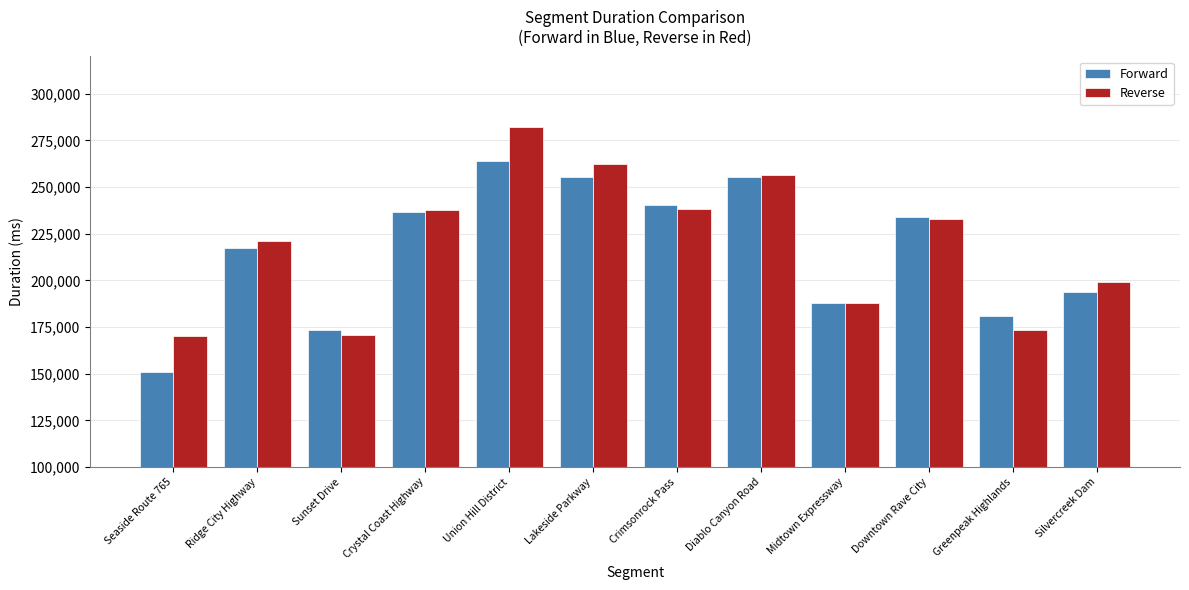

What is the value of the Forward bar at the 5th from the left?

264184